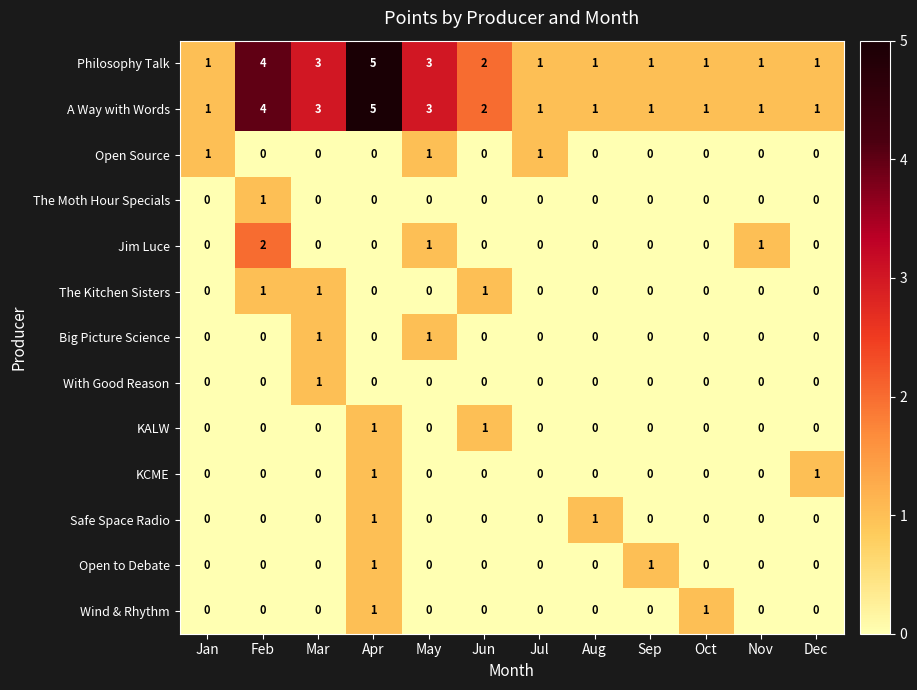

What is the total value across all series at Jan?

3